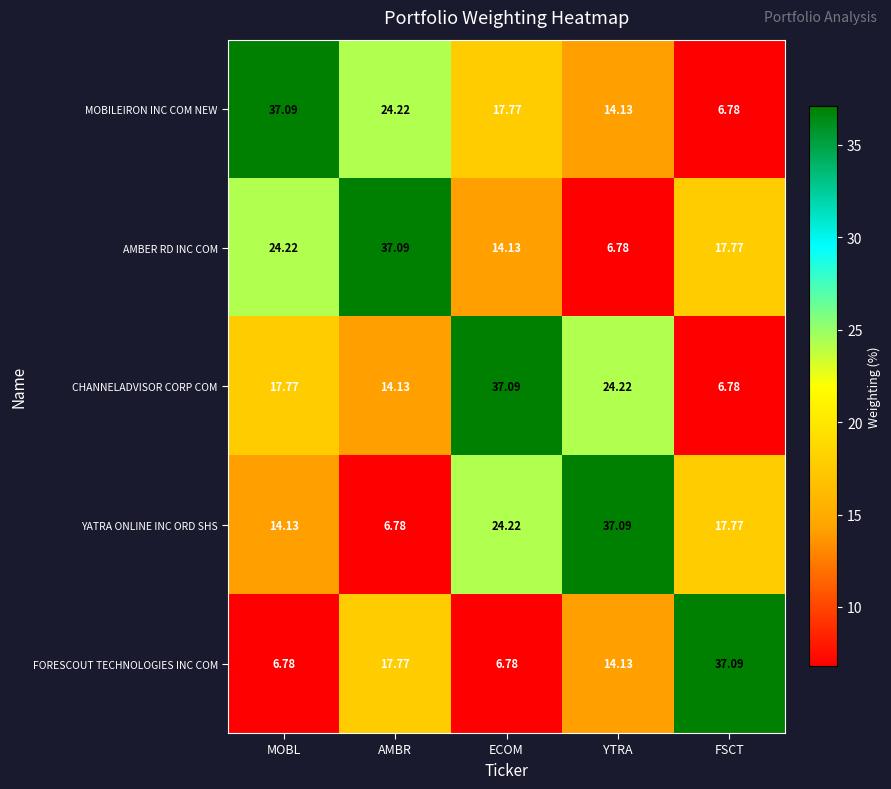

Count the number of data series in this chart.

5